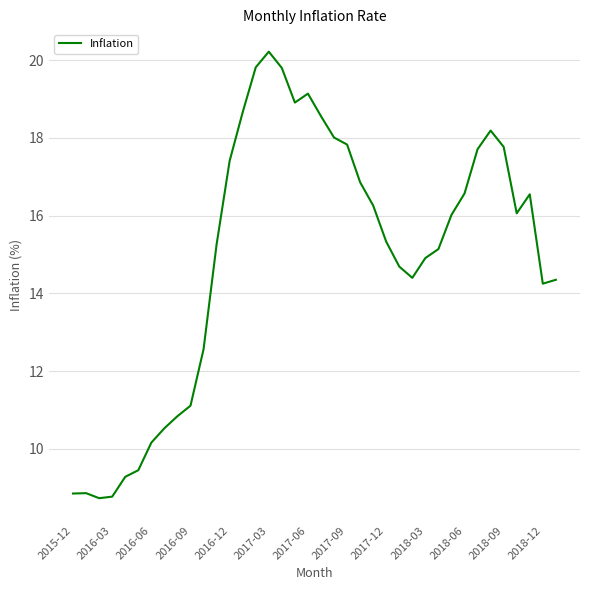

What is the maximum value shown in the chart?

20.2